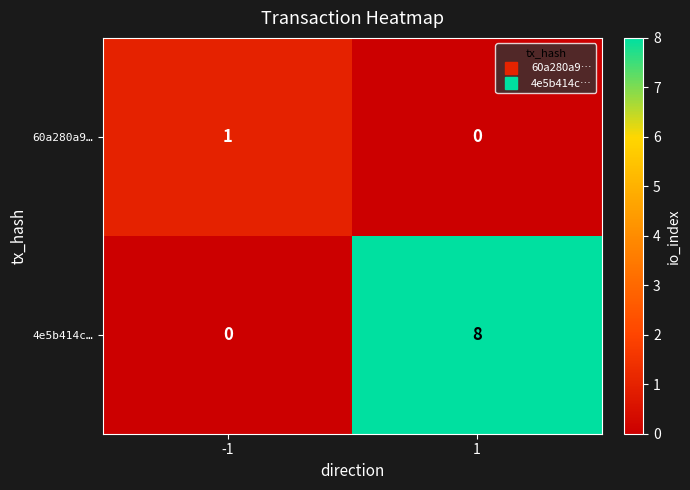

What is the difference between the highest and lowest values at 1?

8